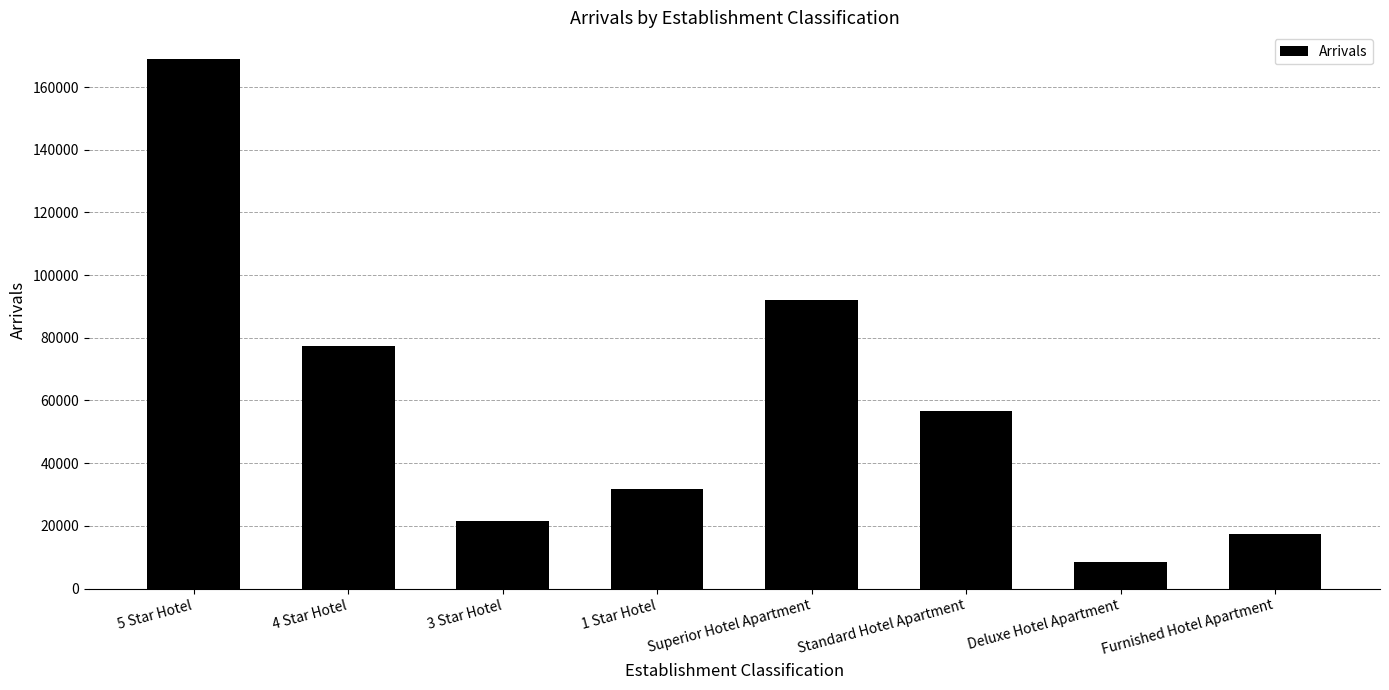

Where is the data nearest to the value 88785?

Superior Hotel Apartment